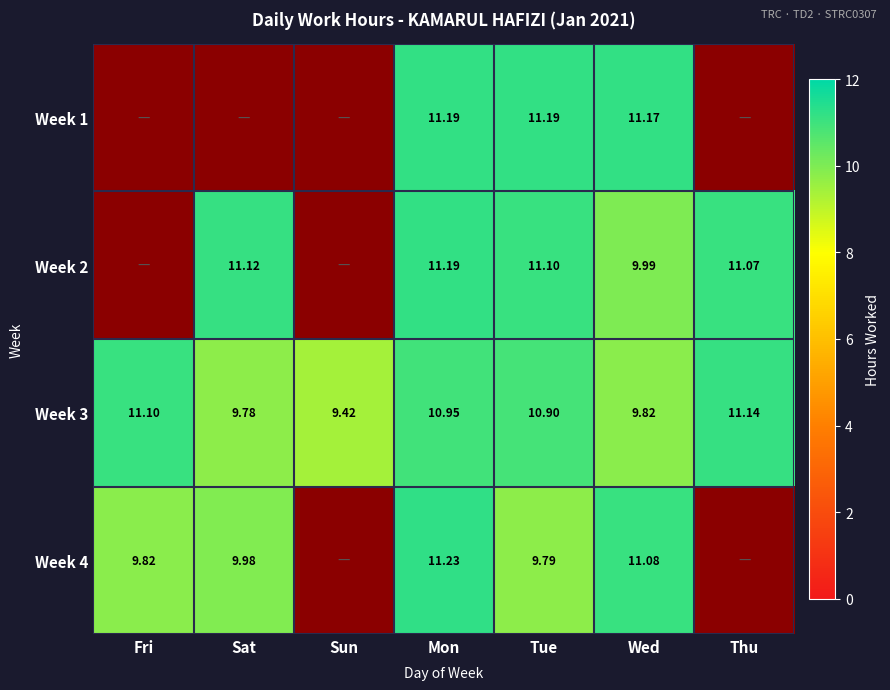

What is the spread (max minus min) of values at Thu?

11.1